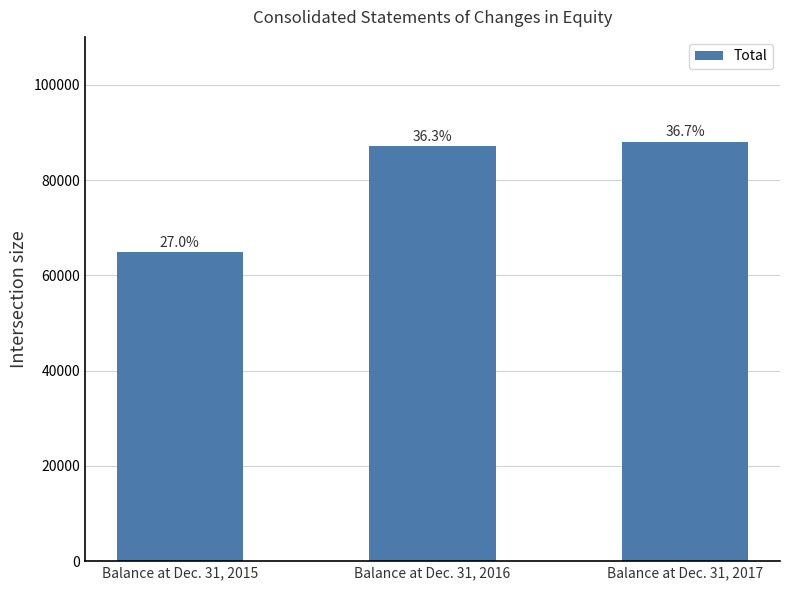

Does the chart contain any negative values?

No